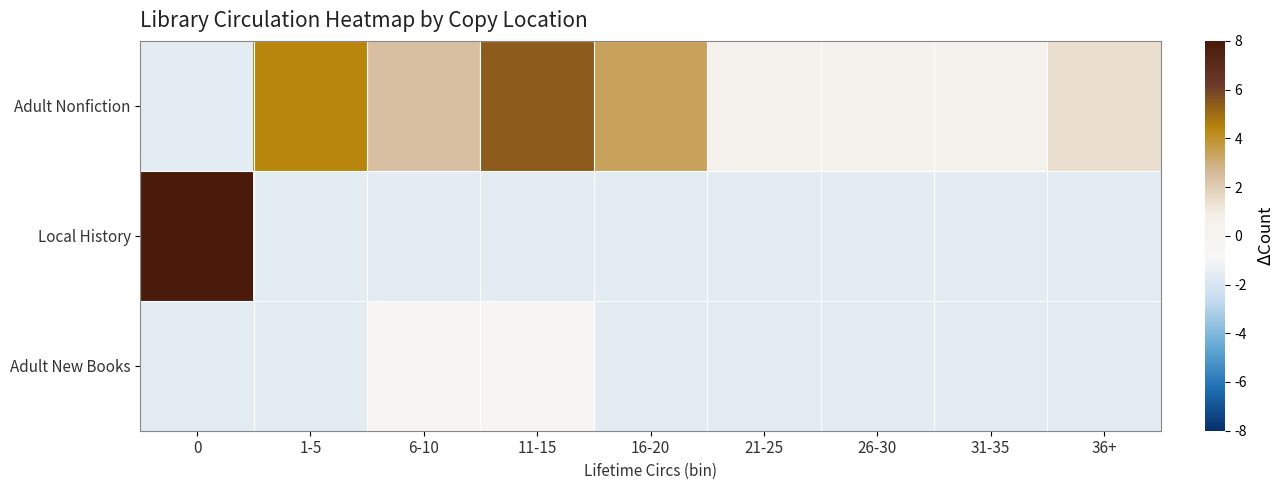

Reading right to left, list all the values displayed in this chart.

Adult Nonfiction: 36+=1.4	31-35=0.4	26-30=0.4	21-25=0.4	16-20=3.4	11-15=5.4	6-10=2.4	1-5=4.4	0=-1.6
Local History: 36+=-1.6	31-35=-1.6	26-30=-1.6	21-25=-1.6	16-20=-1.6	11-15=-1.6	6-10=-1.6	1-5=-1.6	0=8.4
Adult New Books: 36+=-1.6	31-35=-1.6	26-30=-1.6	21-25=-1.6	16-20=-1.6	11-15=-0.6	6-10=-0.6	1-5=-1.6	0=-1.6